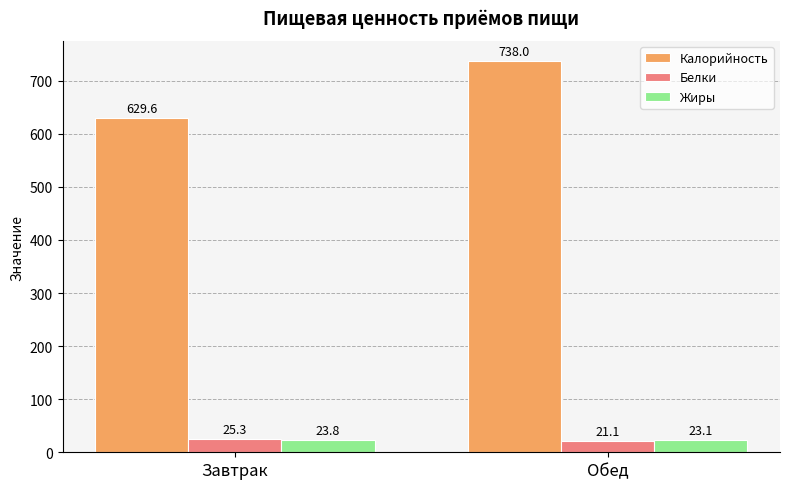

The Белки series shows 25.3 at Завтрак. True or false?

True